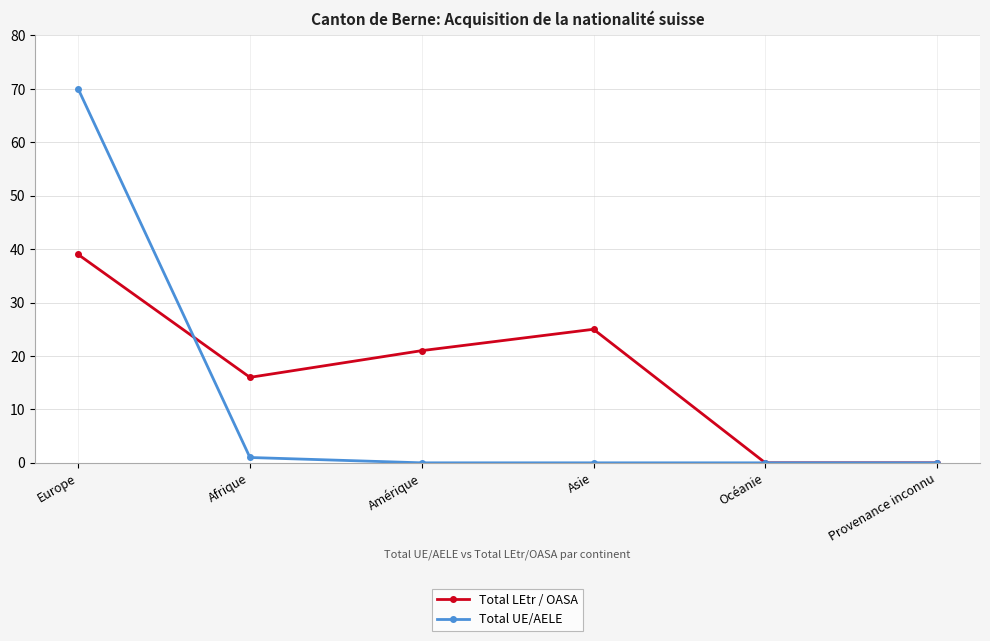

True or false: Total LEtr / OASA has more than 1 points higher than both neighbors.

False